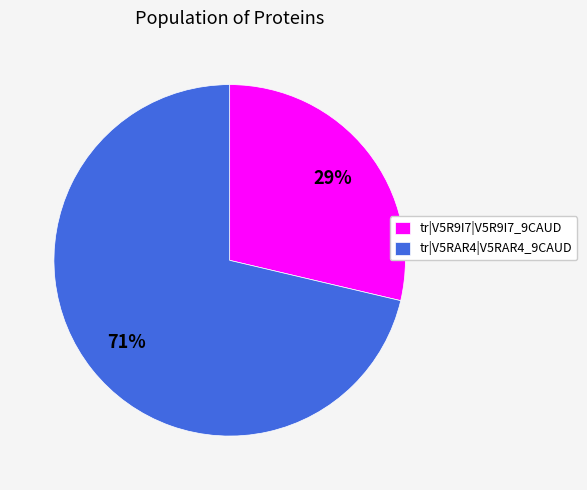

Rank the categories by value from highest to lowest.

tr|V5RAR4|V5RAR4_9CAUD, tr|V5R9I7|V5R9I7_9CAUD